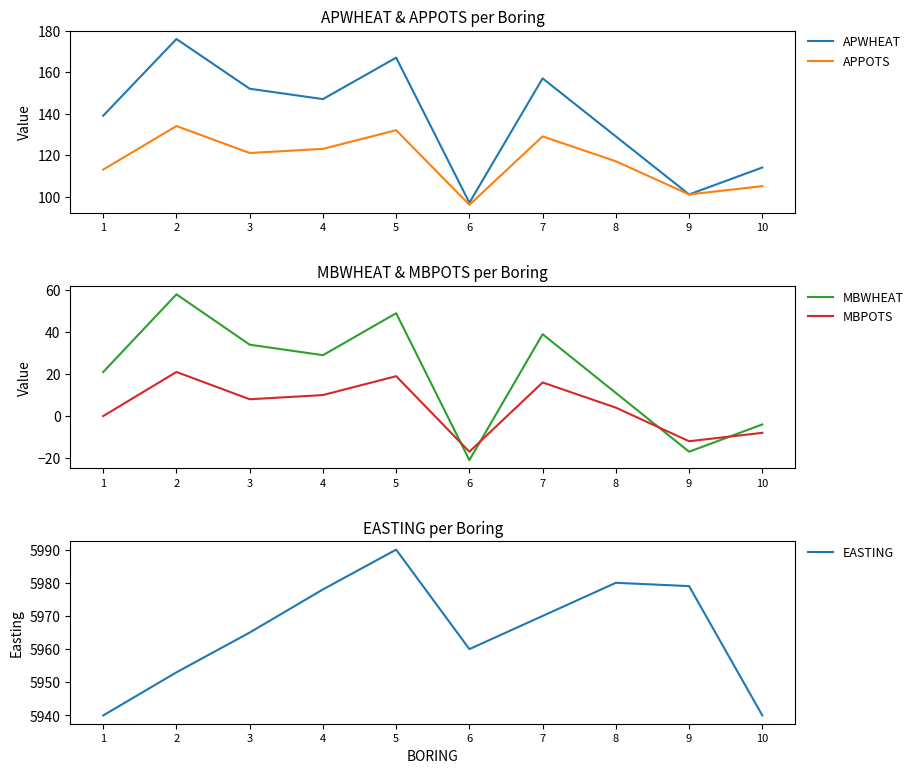

How many lines are shown in the chart?

5